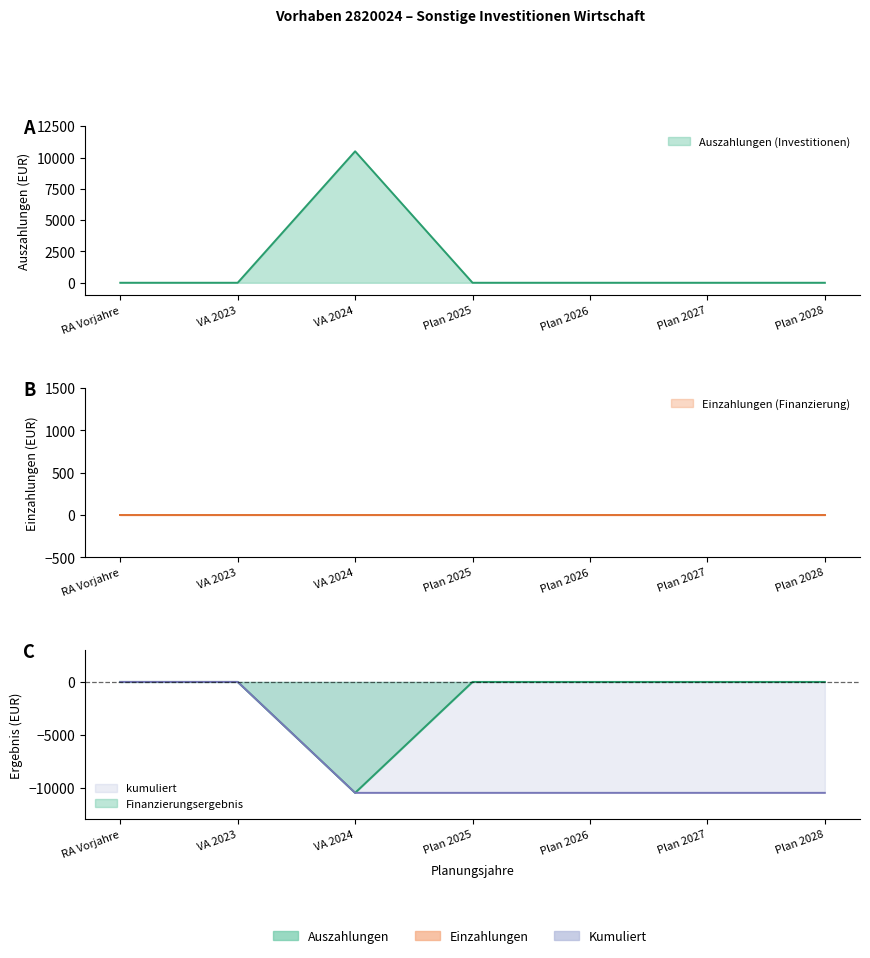

Which has a higher value, RA Vorjahre or Plan 2026?

RA Vorjahre